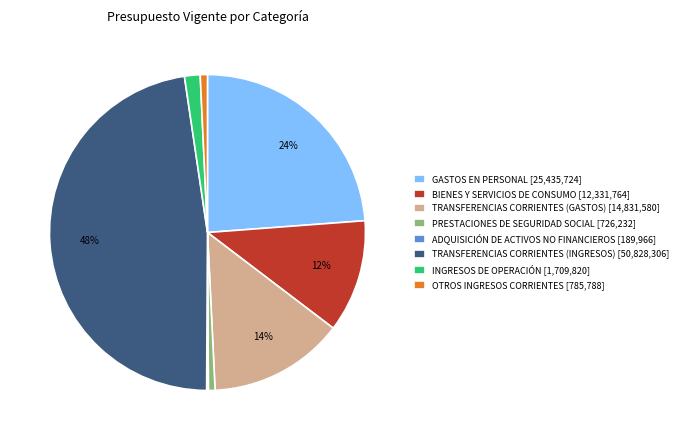

True or false: OTROS INGRESOS CORRIENTES accounts for 10% of the total.

False